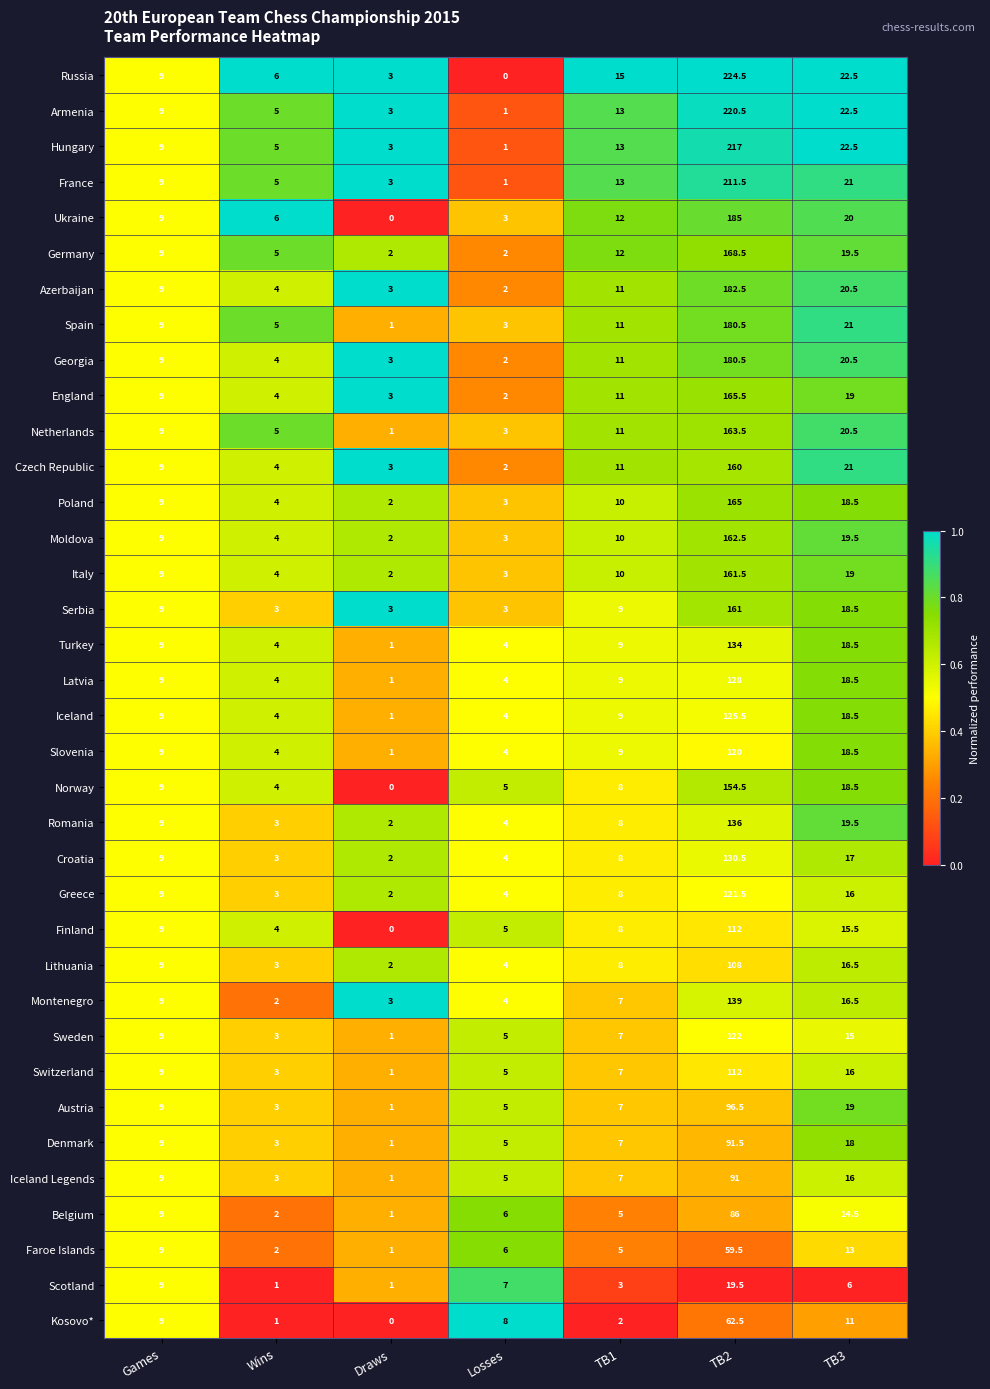

Where does the Greece series first go above 8?

Games